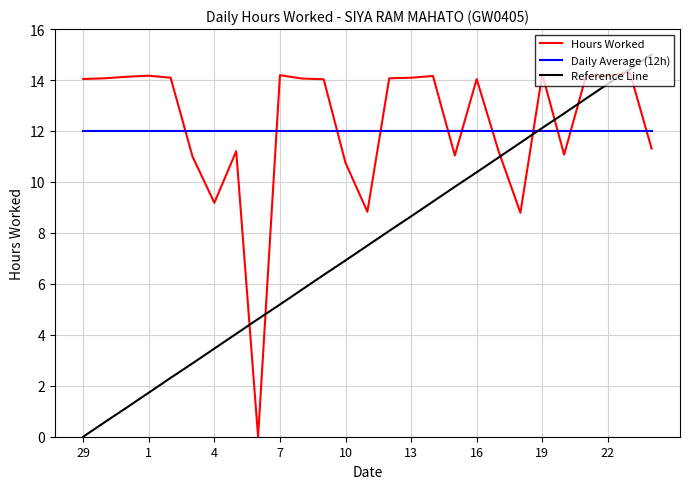

Which series has the widest spread of values?

Reference Line